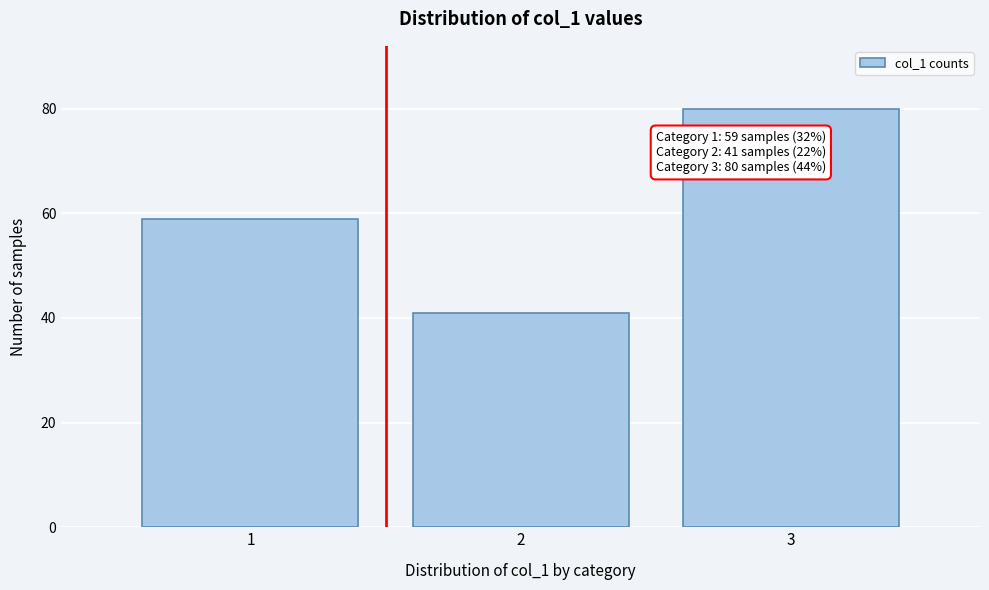

Reading left to right, list all the values displayed in this chart.

1=59	2=41	3=80